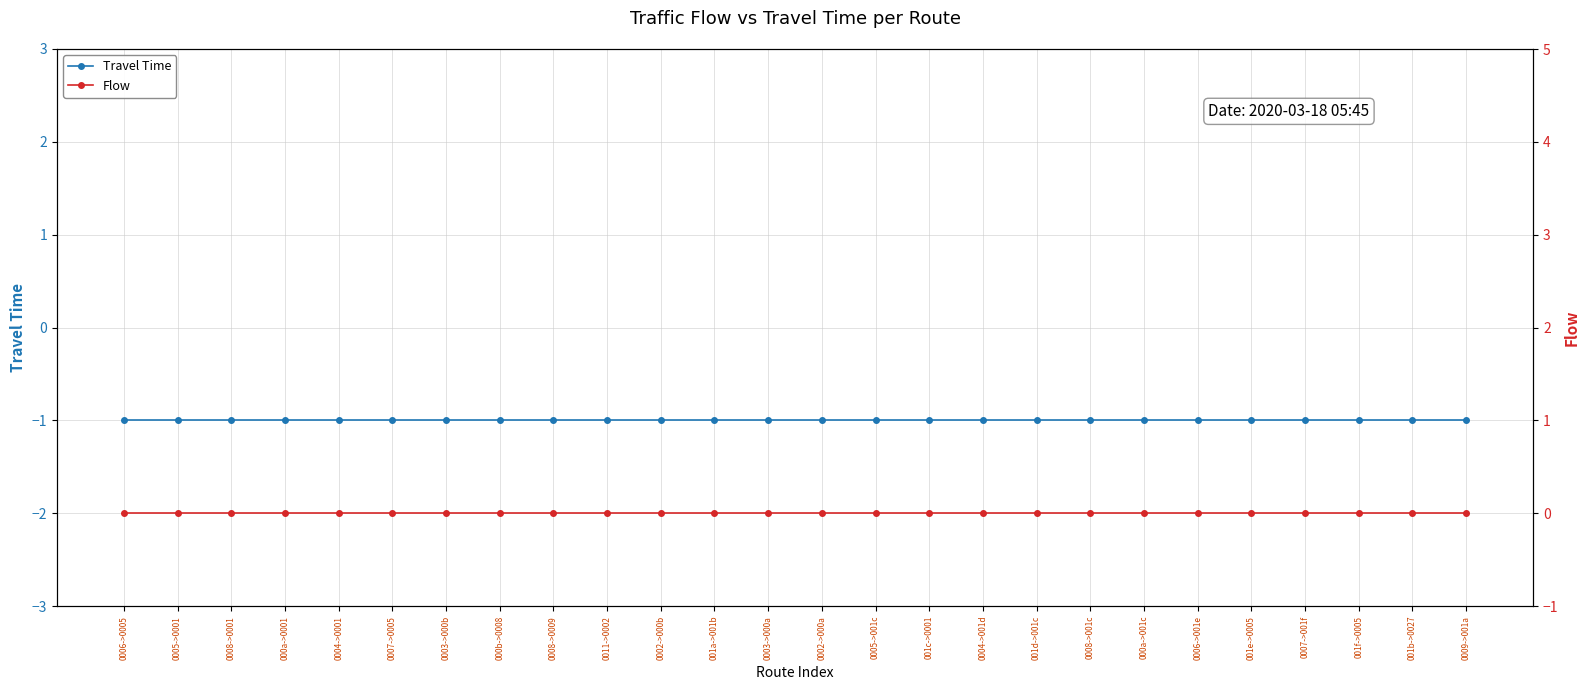

Reading right to left, extract all data points from this chart.

Travel Time: 0009->001a=-1	001b->0027=-1	001f->0005=-1	0007->001f=-1	001e->0005=-1	0006->001e=-1	000a->001c=-1	0008->001c=-1	001d->001c=-1	0004->001d=-1	001c->0001=-1	0005->001c=-1	0002->000a=-1	0003->000a=-1	001a->001b=-1	0002->000b=-1	0011->0002=-1	0008->0009=-1	000b->0008=-1	0003->000b=-1	0007->0005=-1	0004->0001=-1	000a->0001=-1	0008->0001=-1	0005->0001=-1	0006->0005=-1
Flow: 0009->001a=0	001b->0027=0	001f->0005=0	0007->001f=0	001e->0005=0	0006->001e=0	000a->001c=0	0008->001c=0	001d->001c=0	0004->001d=0	001c->0001=0	0005->001c=0	0002->000a=0	0003->000a=0	001a->001b=0	0002->000b=0	0011->0002=0	0008->0009=0	000b->0008=0	0003->000b=0	0007->0005=0	0004->0001=0	000a->0001=0	0008->0001=0	0005->0001=0	0006->0005=0